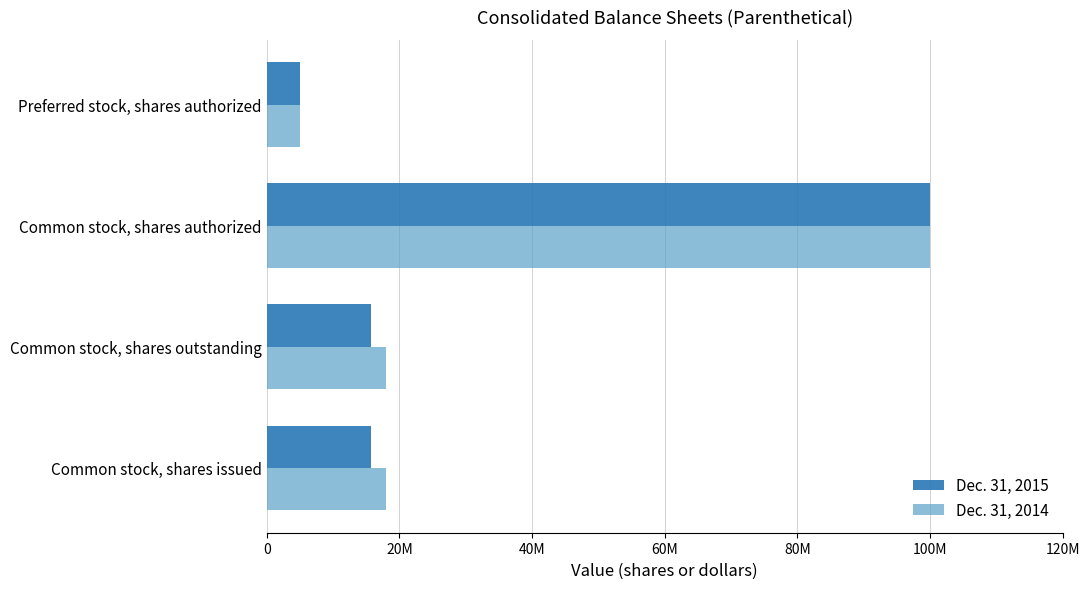

At how many categories does at least one series exceed 35052963?

1